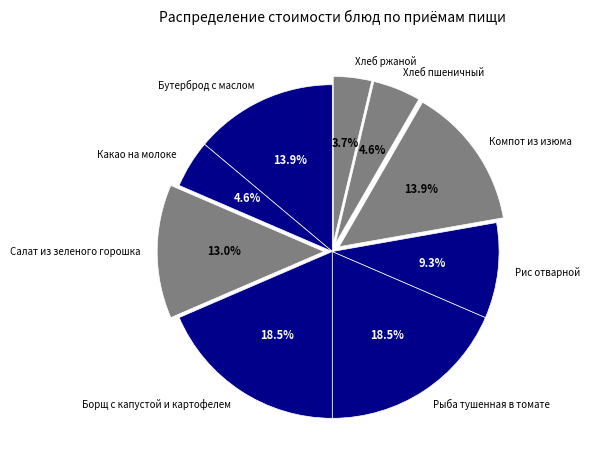

Is it true that Бутерброд с маслом is 14% of the pie?

True